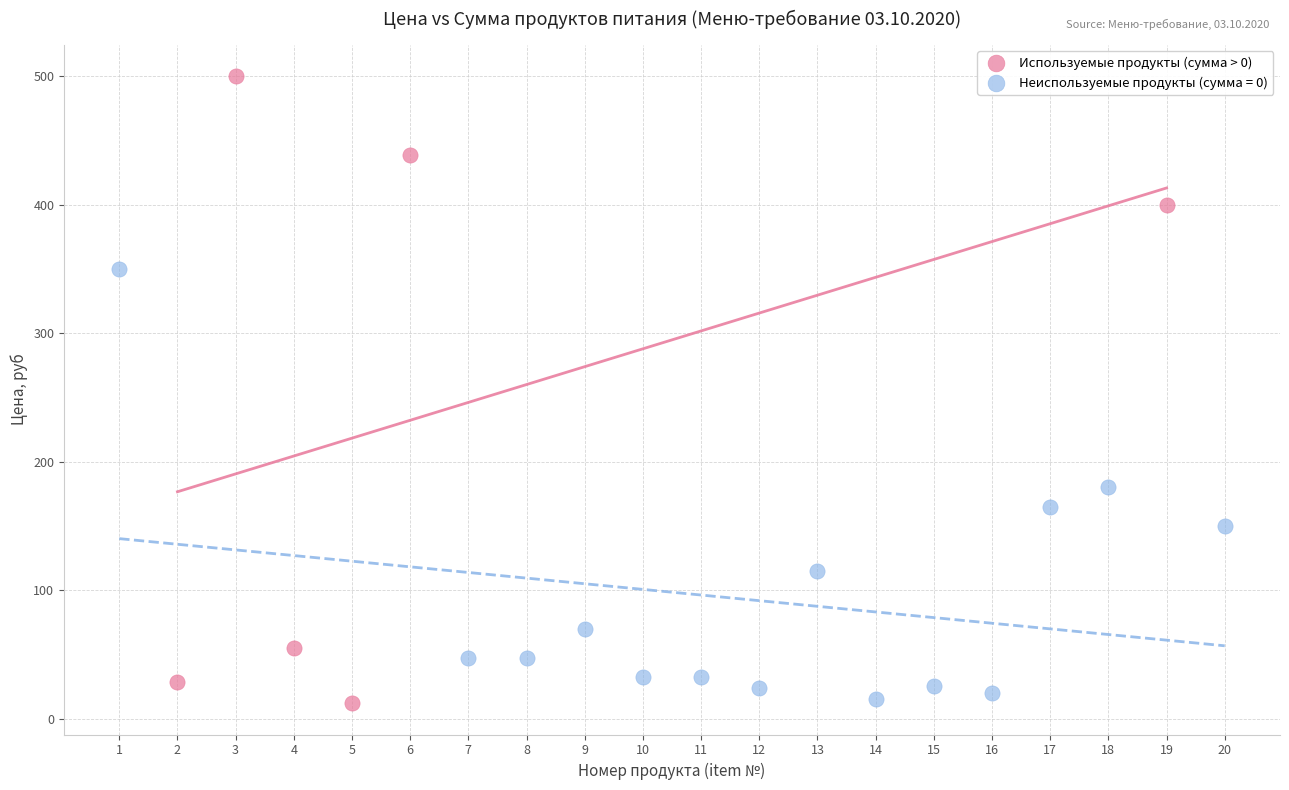

Which series has the largest Y range (max minus min)?

Используемые продукты (сумма > 0)